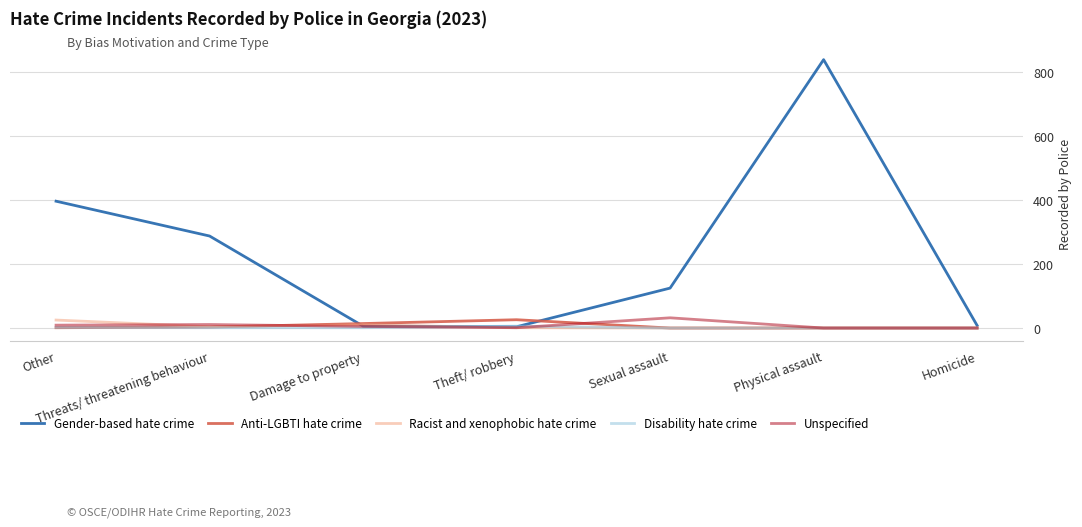

What is the difference between the Anti-LGBTI hate crime values at Damage to property and Sexual assault?

14